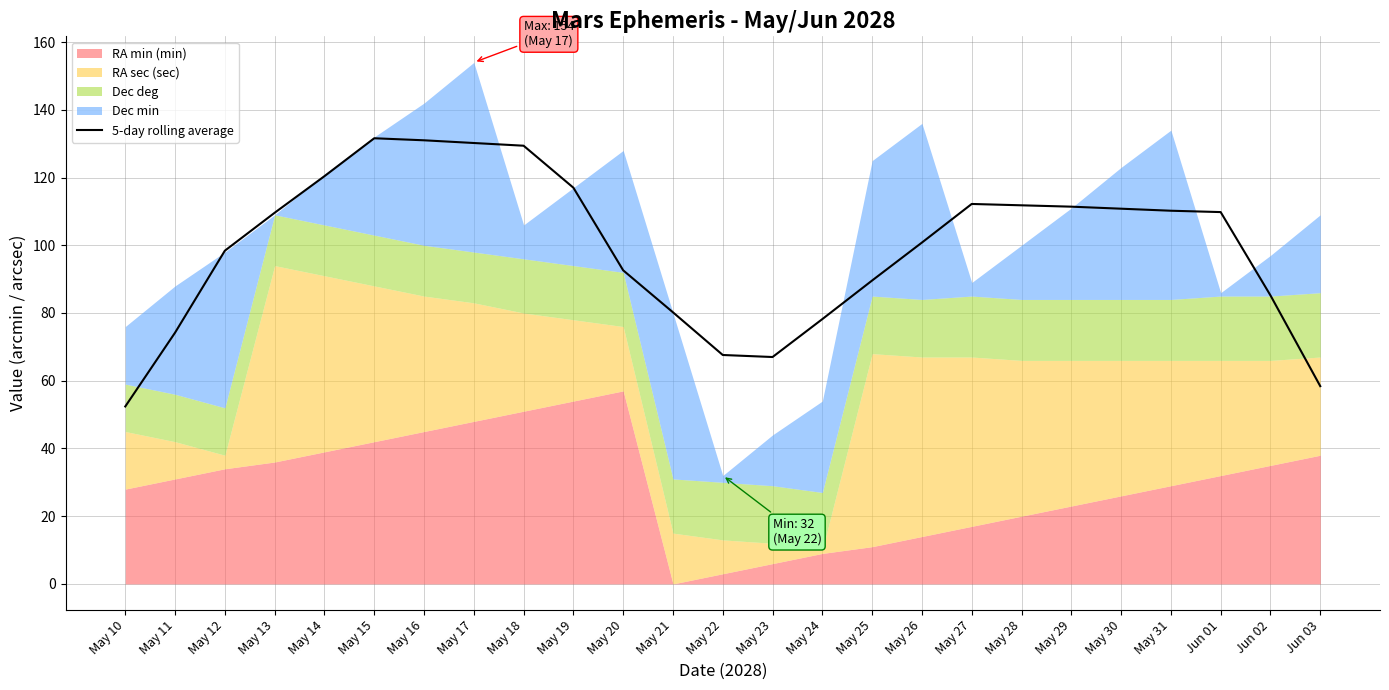

What is the difference between the second highest and second lowest values?

72.6